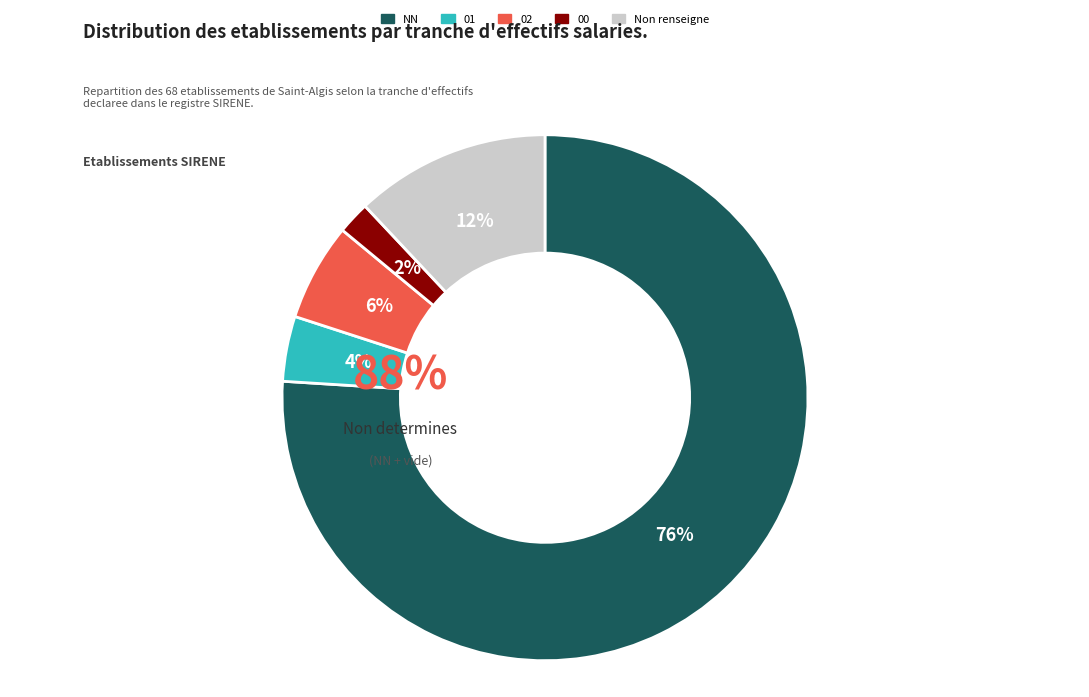

What is the smallest slice in the pie chart?

00